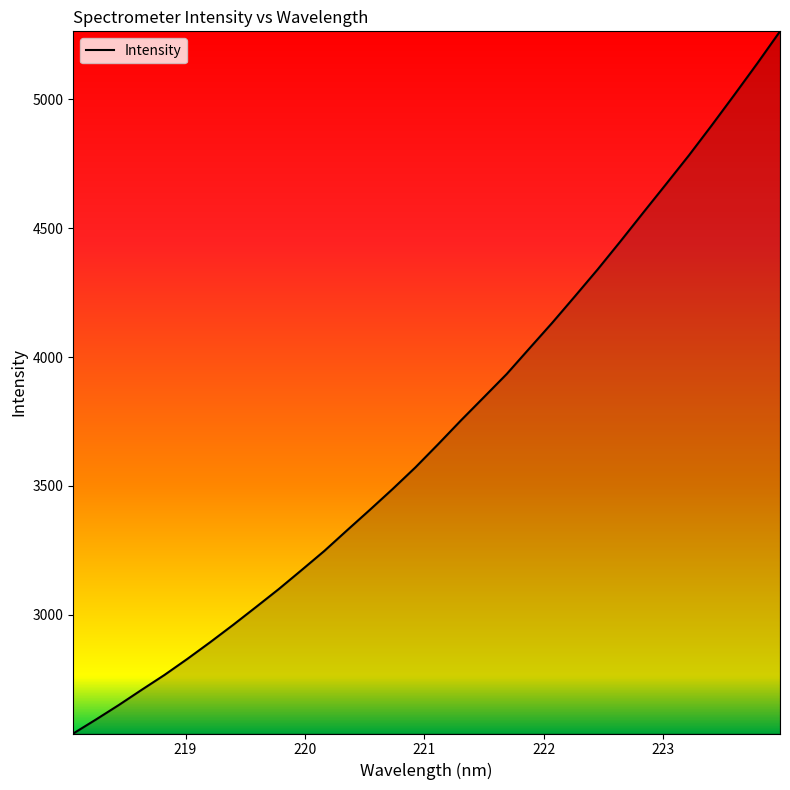

What is the maximum value shown in the chart?

5264.4